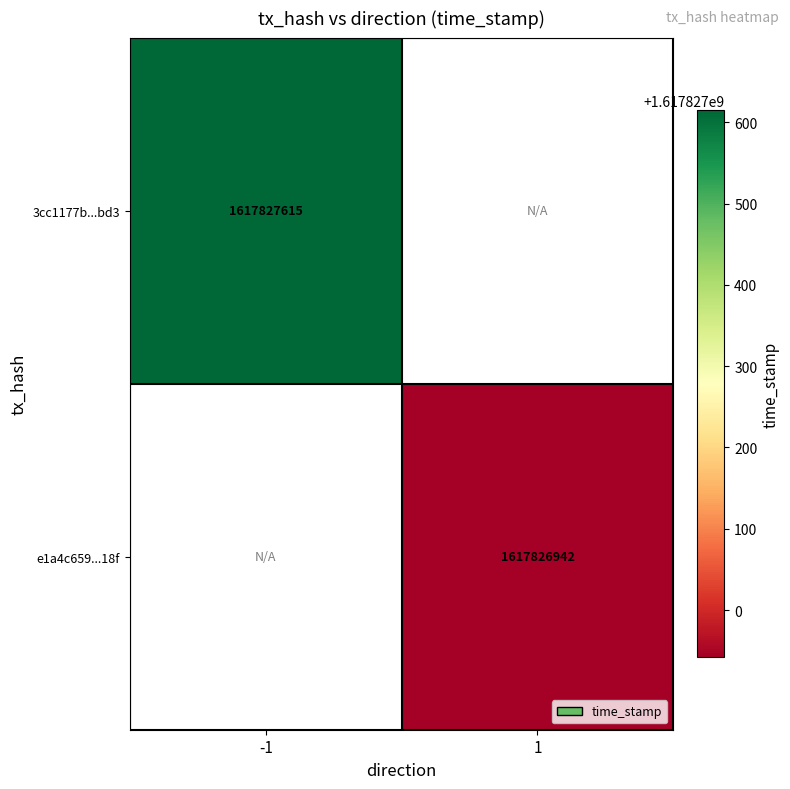

What is the sum of all 3cc1177b7621b6c97565fb3f37fc7e9edf79bd3 values?

1617827615